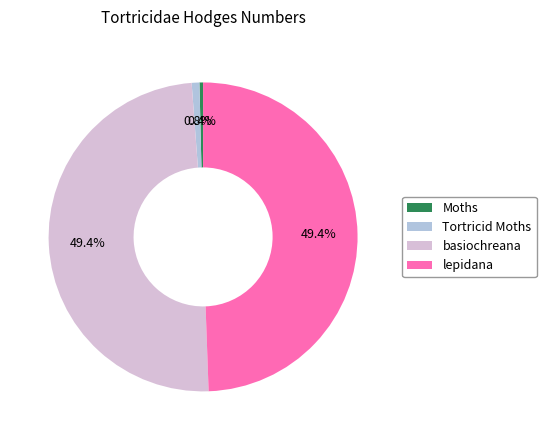

Is there a majority slice in this chart?

No